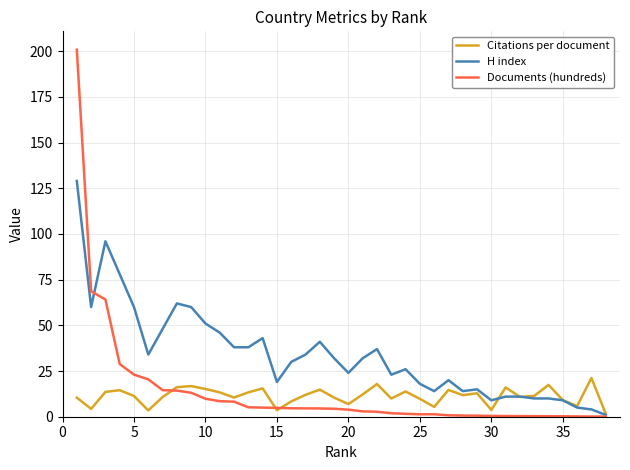

Which series has the largest total across all categories?

H index